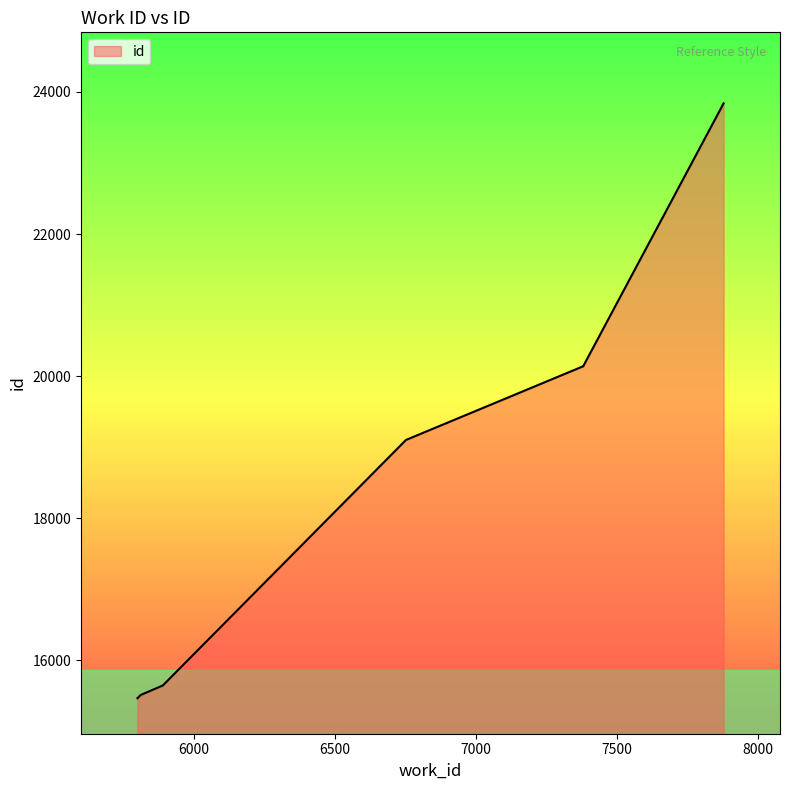

What is the approximate value at 7382?

20141